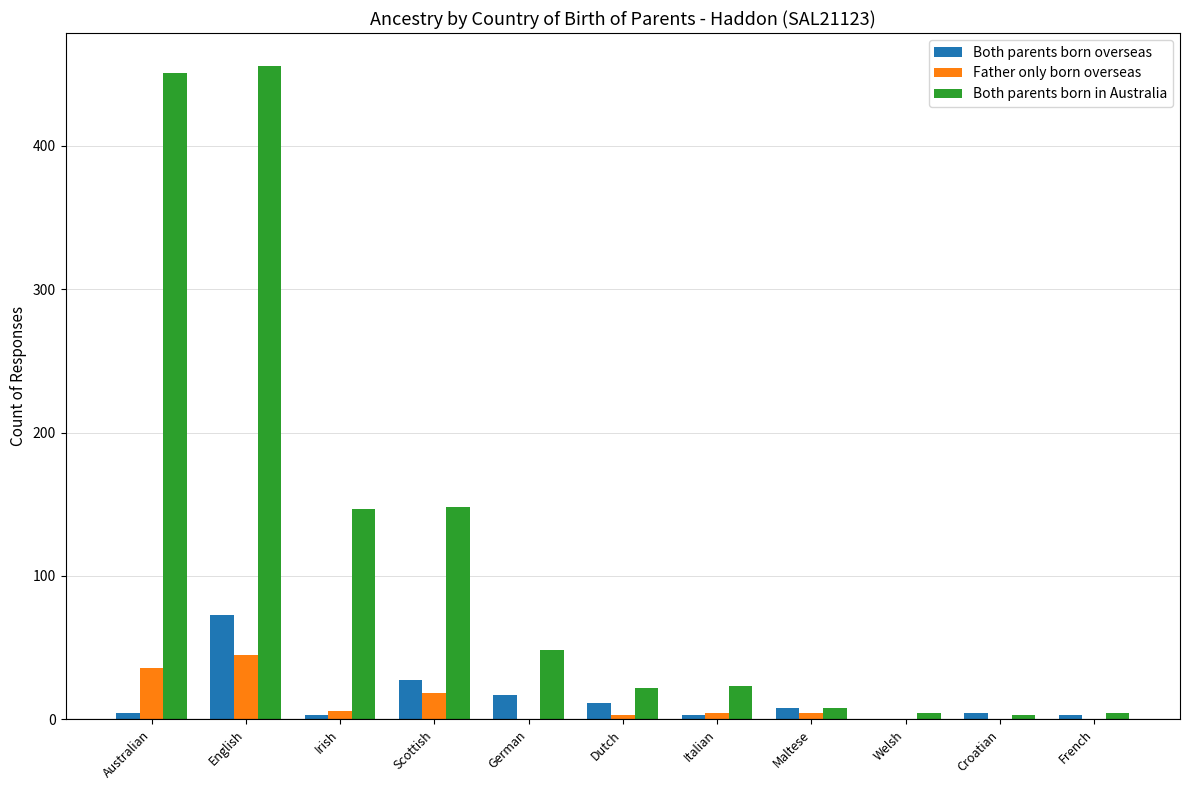

Count the number of categories in the chart.

11